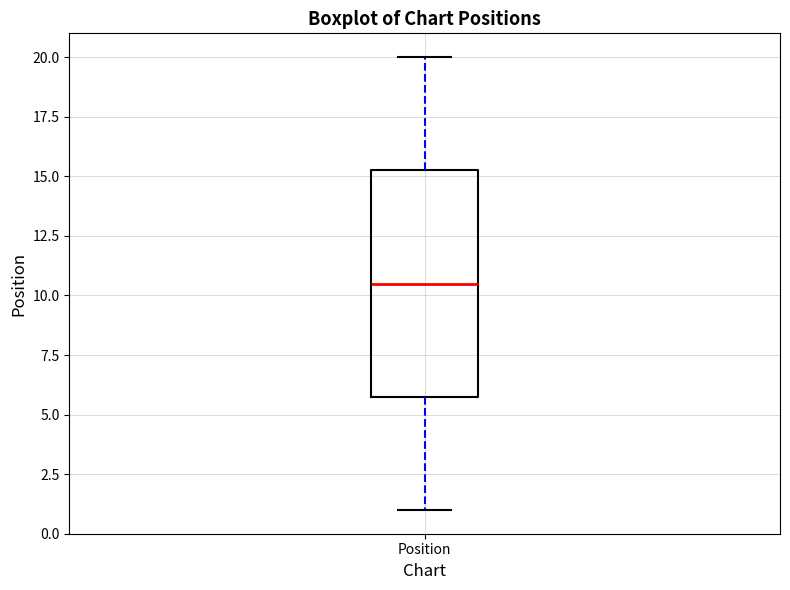

Transcribe this box plot: give where the median line is, the range the box spans, and where the two whiskers end, as read against the y-axis. The values are not printed on the chart, so give them approximately, as read against the axis.

median 10.5, box 6.0 to 15.5, whiskers 1.0 to 20.0